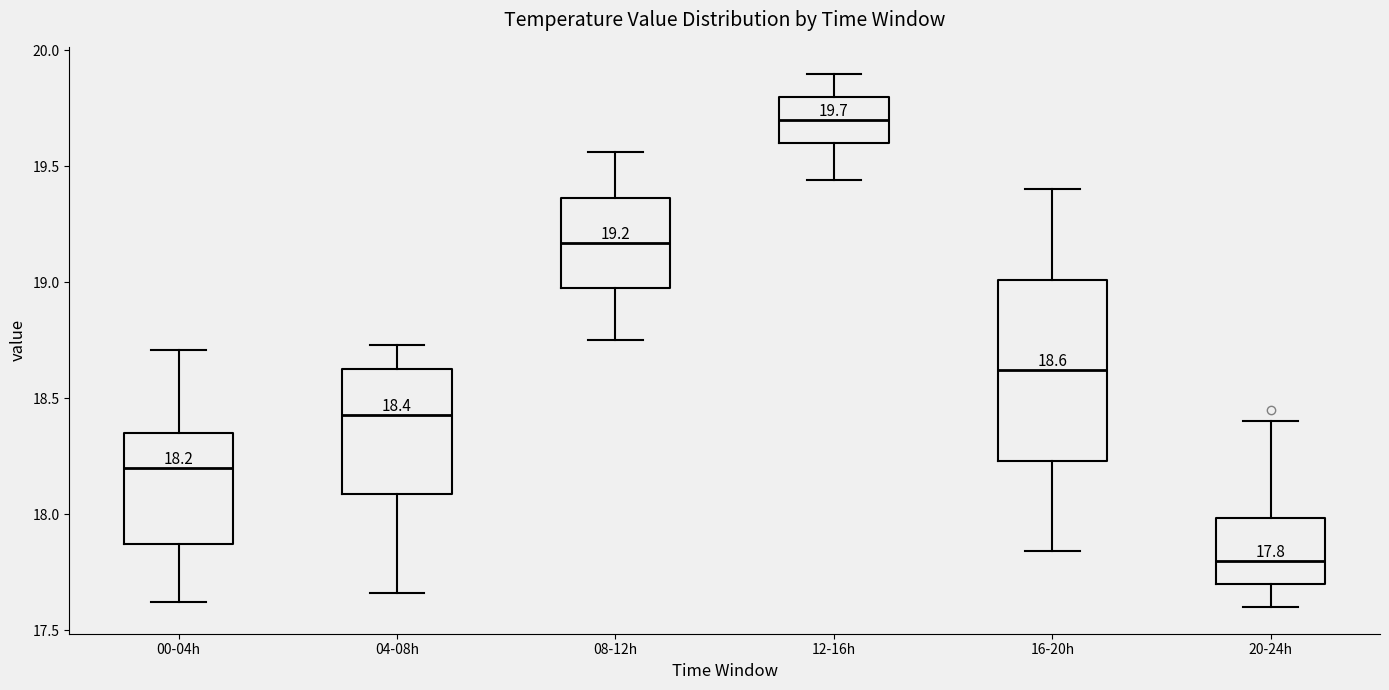

Which box is the tallest, from its lower edge to its upper edge?

16-20h